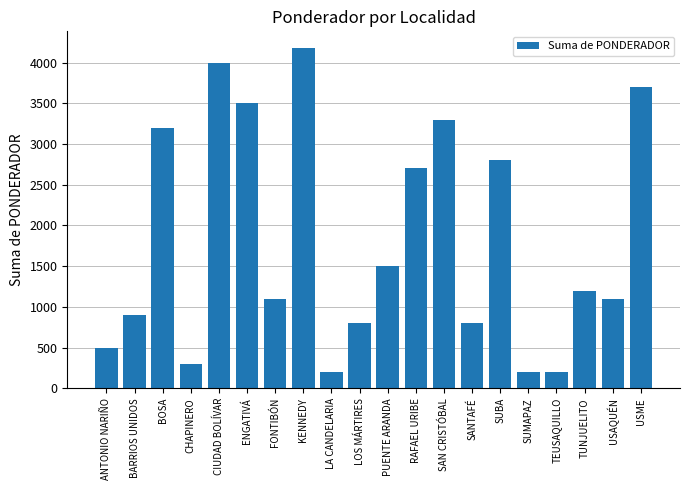

Reading right to left, transcribe all the data shown in this chart.

3700	1100	1200	200	200	2800	800	3300	2700	1500	800	200	4175	1100	3500	4000	300	3200	900	500